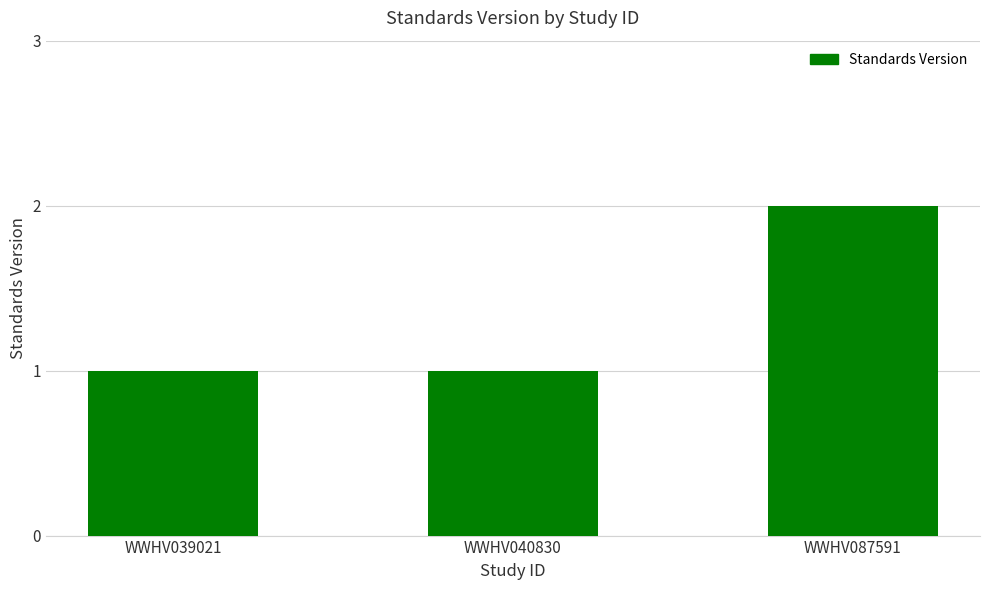

Count the values in the range 1 to 2.

3